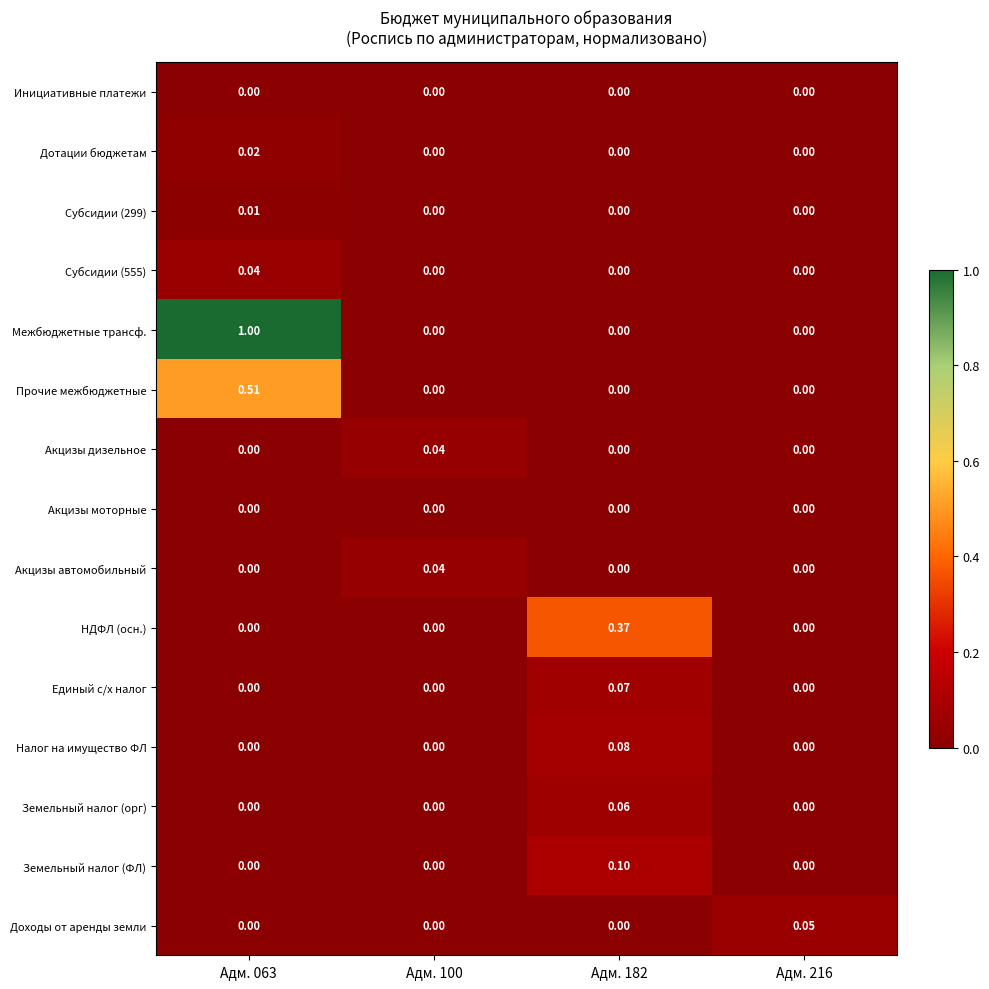

Between Адм. 100 and Адм. 216, which series saw the biggest shift?

Доходы от аренды земли